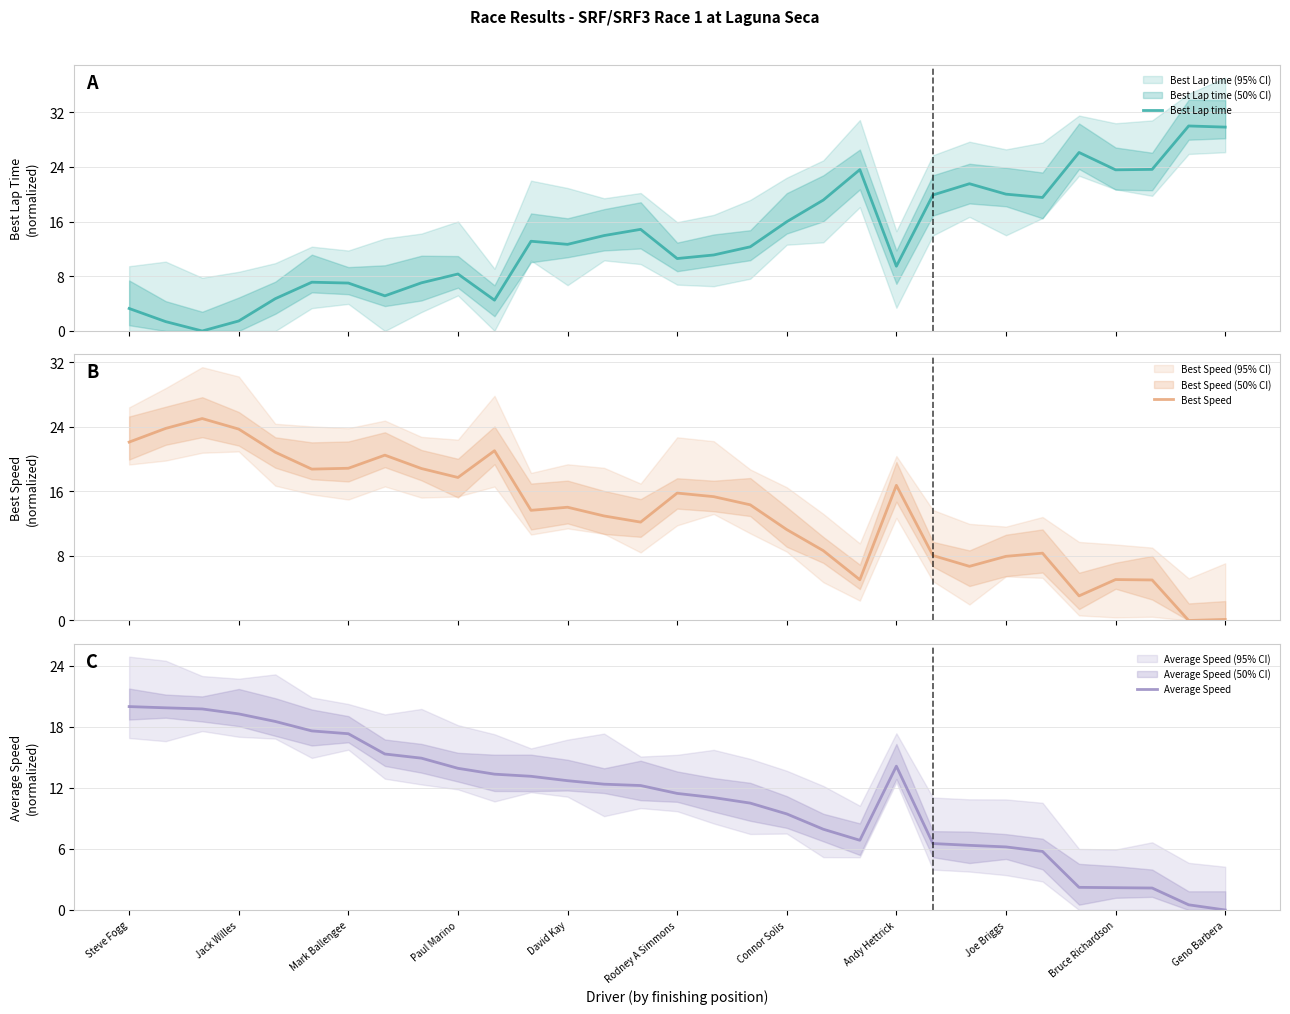

Reading left to right, transcribe all the data shown in this chart.

Best Lap time: 3.3	1.4	0.0	1.5	4.7	7.1	7.0	5.1	7.0	8.3	4.5	13.1	12.7	14.0	14.9	10.6	11.1	12.3	16.0	19.2	23.6	9.5	19.9	21.5	20.0	19.5	26.1	23.6	23.6	30.0	29.8
Best Speed: 22.1	23.8	25.0	23.7	20.8	18.7	18.8	20.5	18.8	17.7	21.0	13.6	14.0	12.9	12.2	15.8	15.3	14.3	11.3	8.6	5.0	16.7	8.0	6.7	7.9	8.3	3.0	5.1	5.0	0.0	0.1
Average Speed: 20.0	19.9	19.8	19.3	18.5	17.6	17.3	15.3	14.9	13.9	13.4	13.1	12.7	12.4	12.2	11.5	11.1	10.5	9.4	7.9	6.9	14.1	6.5	6.4	6.2	5.8	2.2	2.2	2.2	0.5	0.0